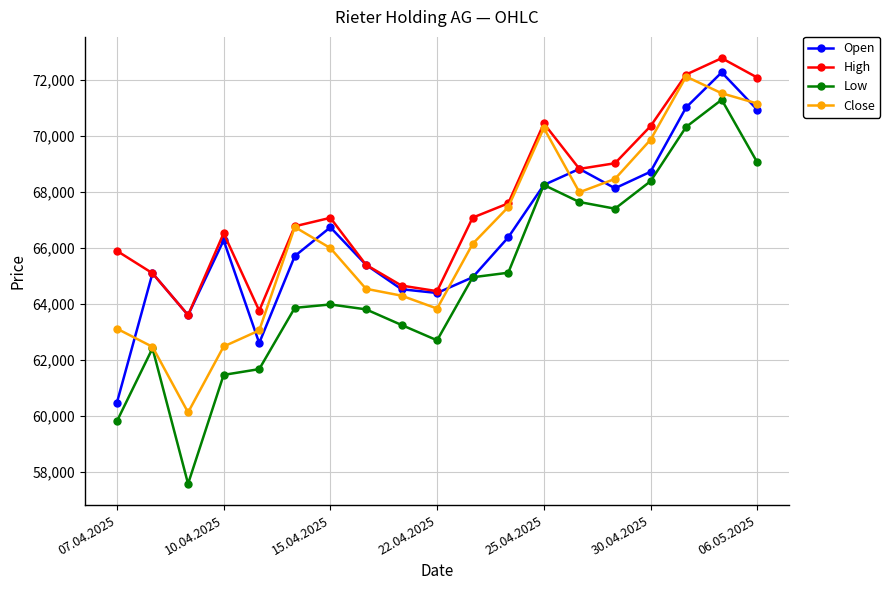

Which series has the widest spread of values?

Low